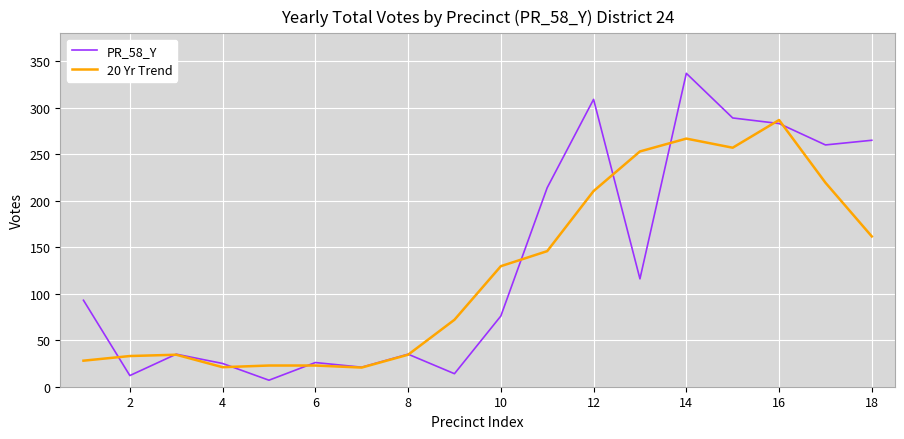

At how many categories does at least one series exceed 158?

8